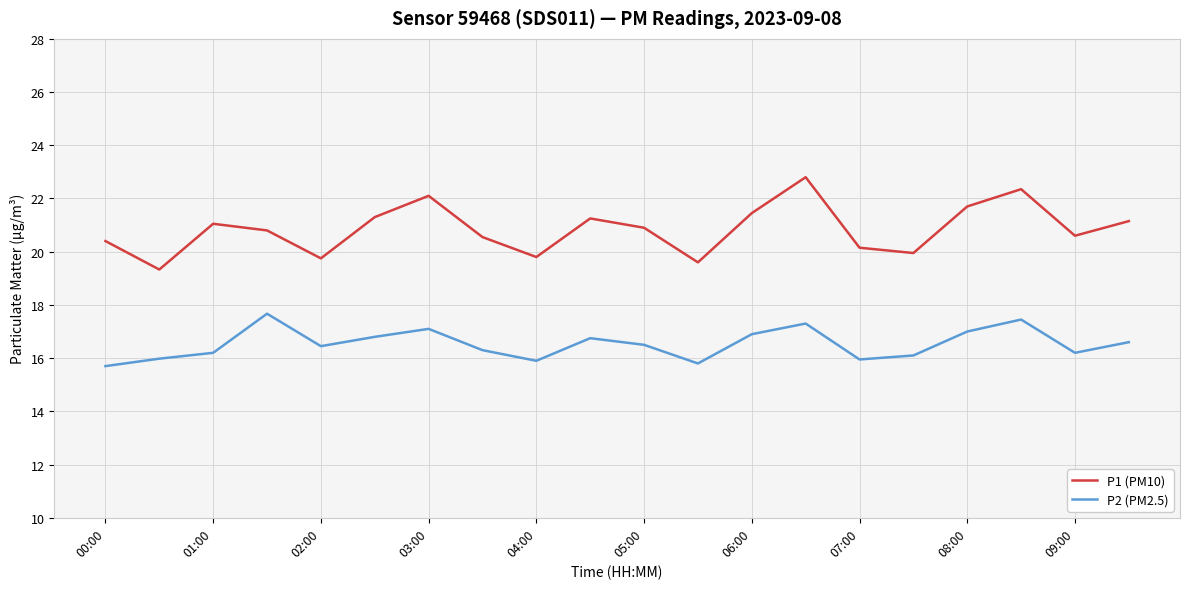

Rank the series by their maximum value, from highest to lowest.

P1 (PM10), P2 (PM2.5)